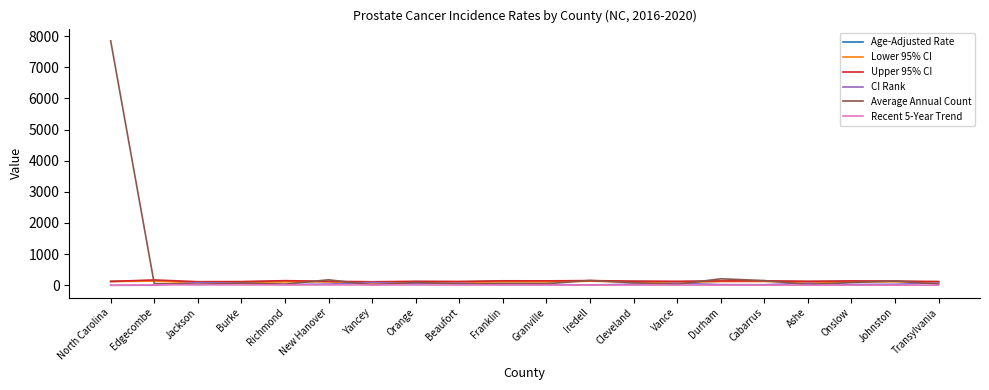

Which series has the widest spread of values?

Average Annual Count